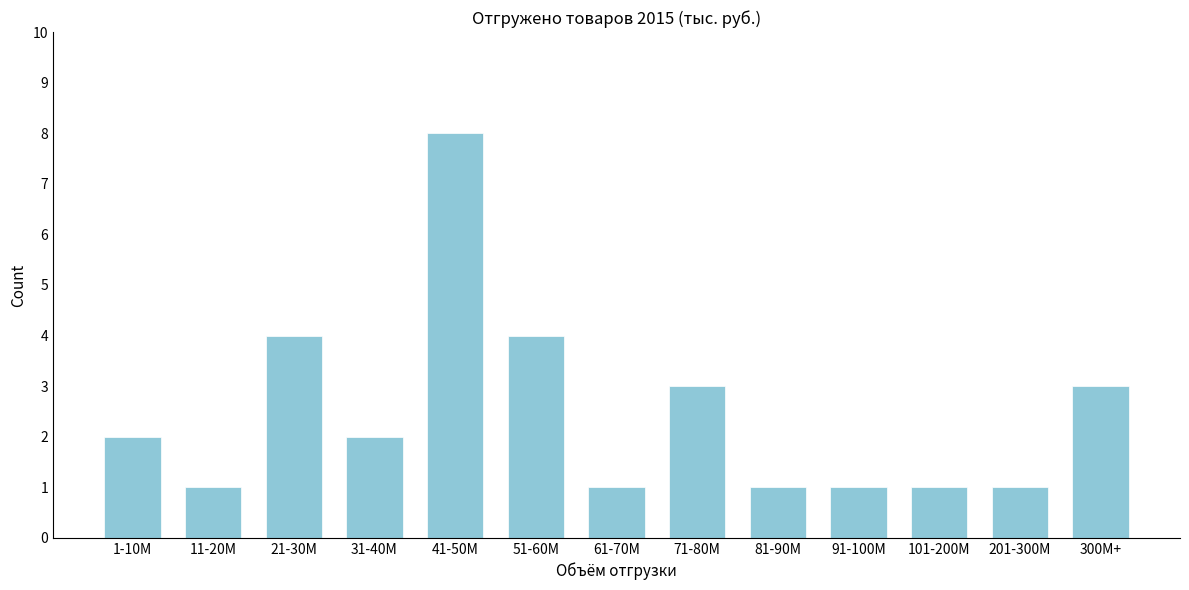

Reading left to right, transcribe all the data shown in this chart.

1-10M=2	11-20M=1	21-30M=4	31-40M=2	41-50M=8	51-60M=4	61-70M=1	71-80M=3	81-90M=1	91-100M=1	101-200M=1	201-300M=1	300M+=3